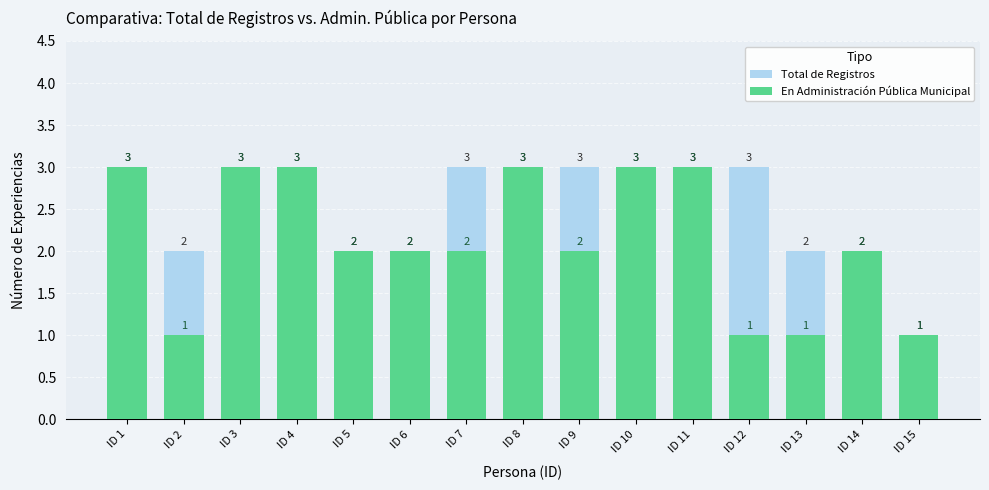

Which series has the widest spread of values?

Total de Registros